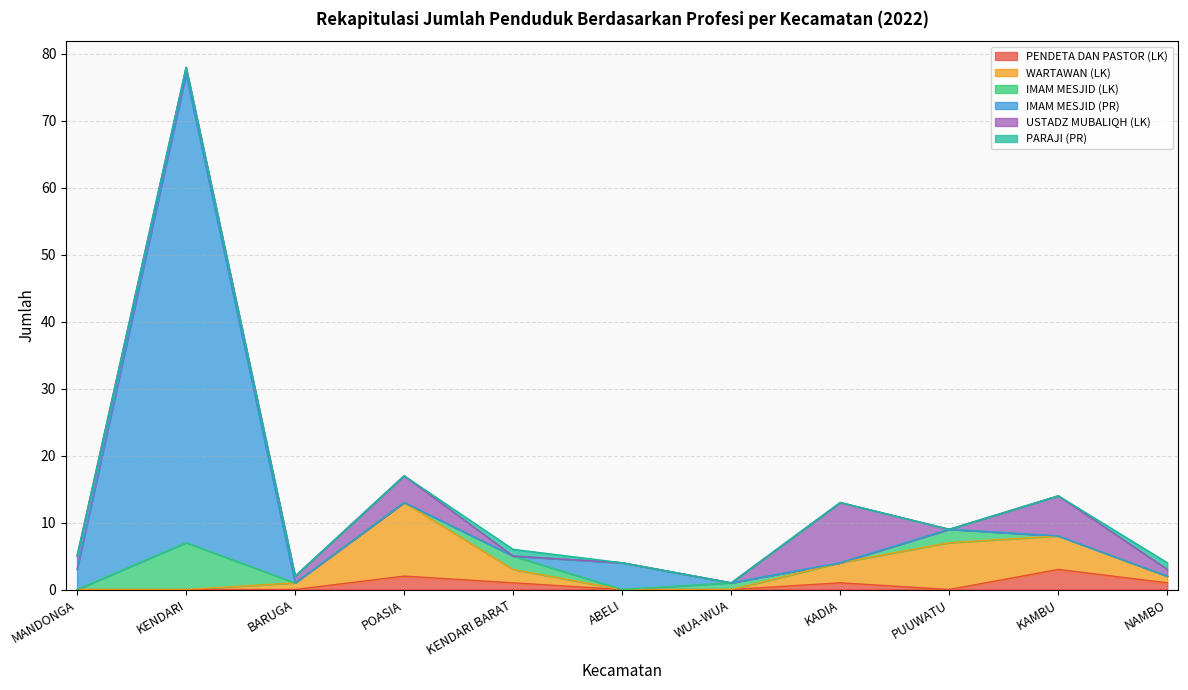

What is the label of the 7th point from the right?

KENDARI BARAT